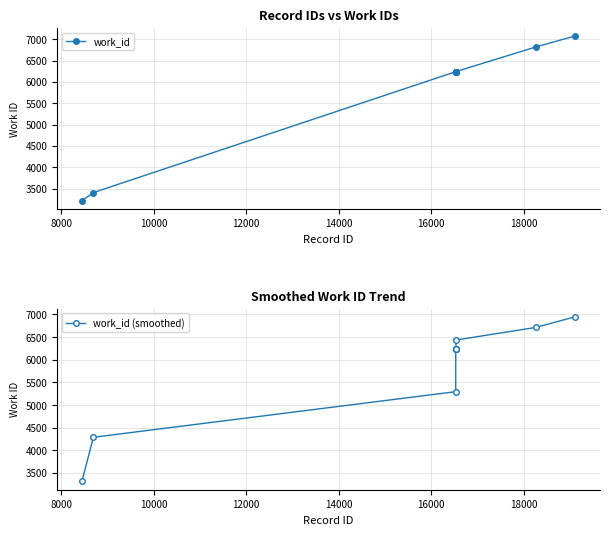

Rank the series by their maximum value, from highest to lowest.

work_id, work_id (smoothed)